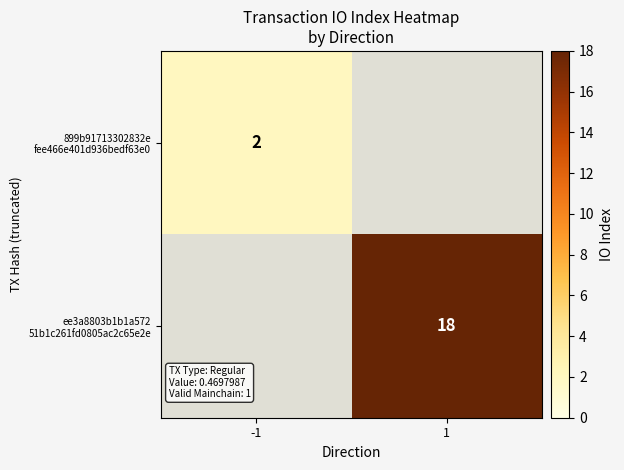

Is the value of ee3a8803b1b1a572 51b1c261fd0805ac2c65e2e at -1 greater than the value of 899b91713302832e fee466e401d936bedf63e0 at -1?

No